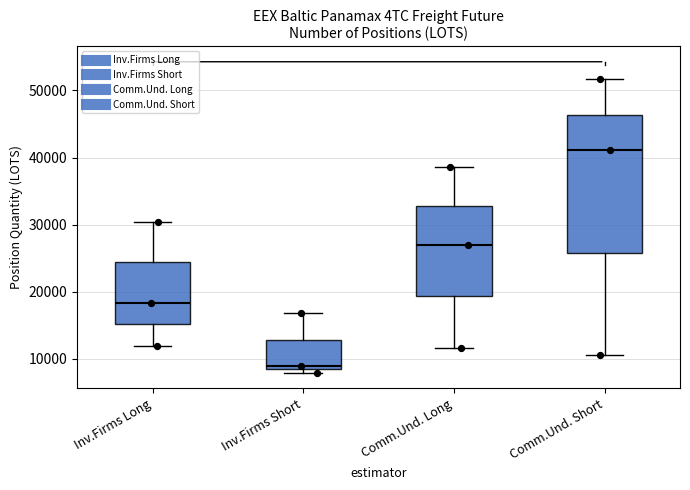

Where is the lower edge of the box for Comm.Und. Short on the y-axis? The values are not printed on the chart, so give them approximately, as read against the axis.

26000